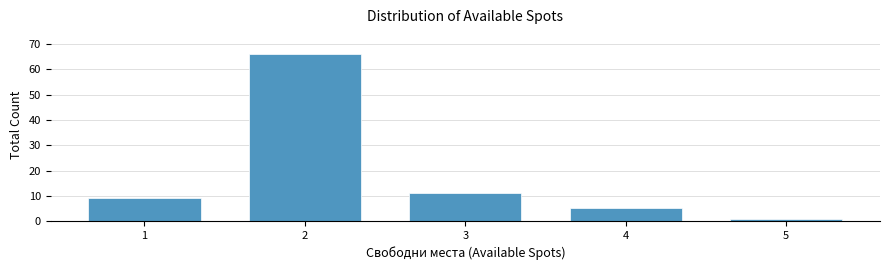

Reading right to left, what are all the values shown in this chart?

1	5	11	66	9